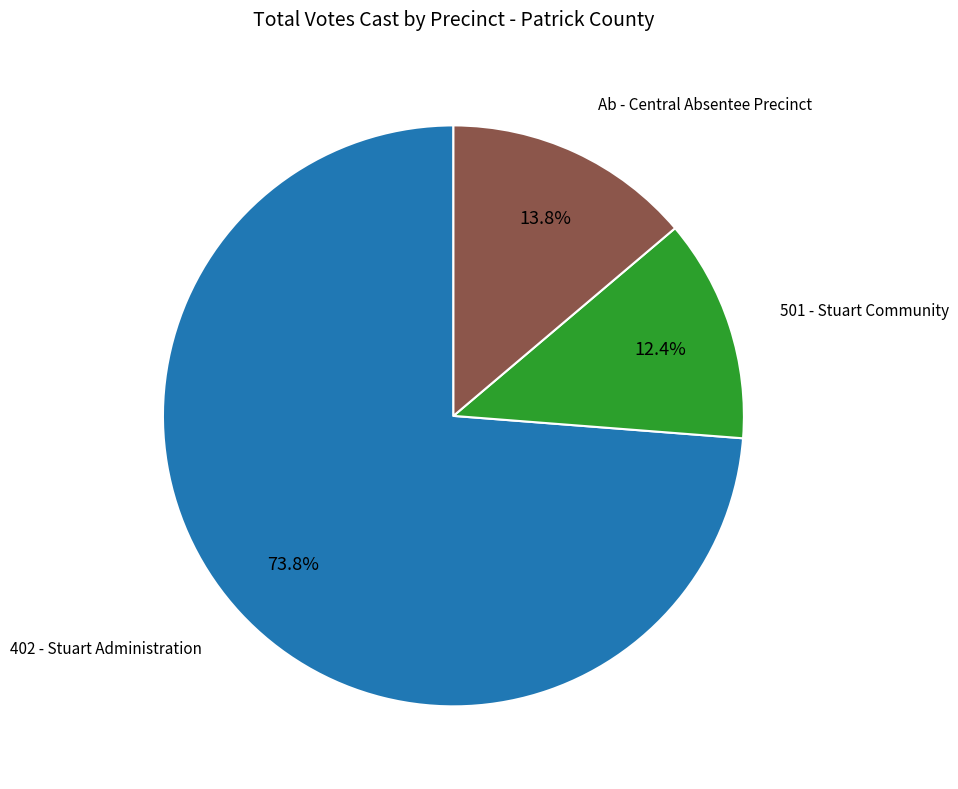

How many segments does this pie chart have?

3